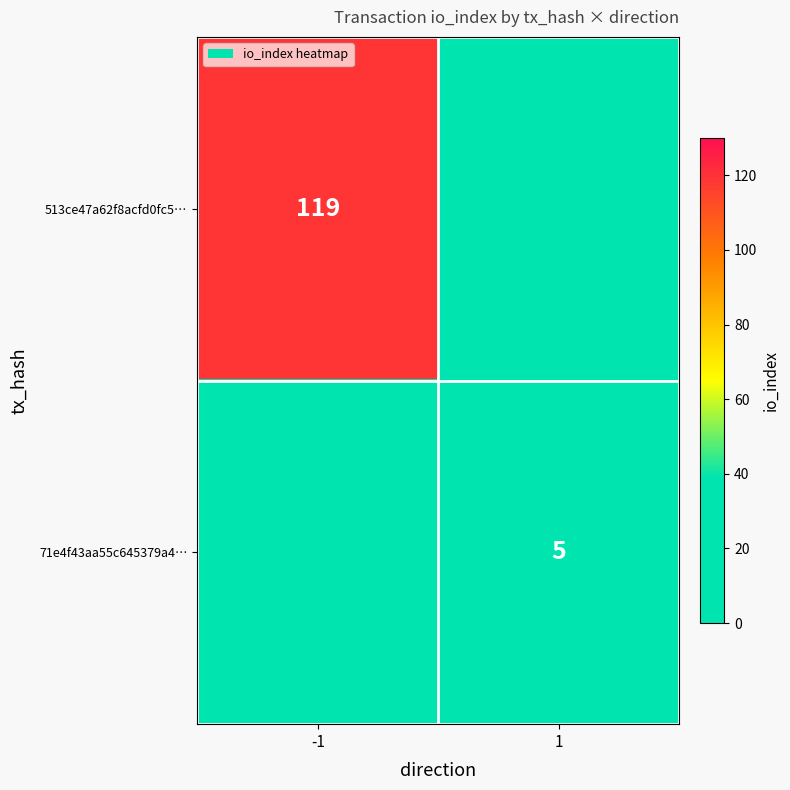

True or false: 71e4f43aa55c645379a4… has a value of 5 at 1.

True